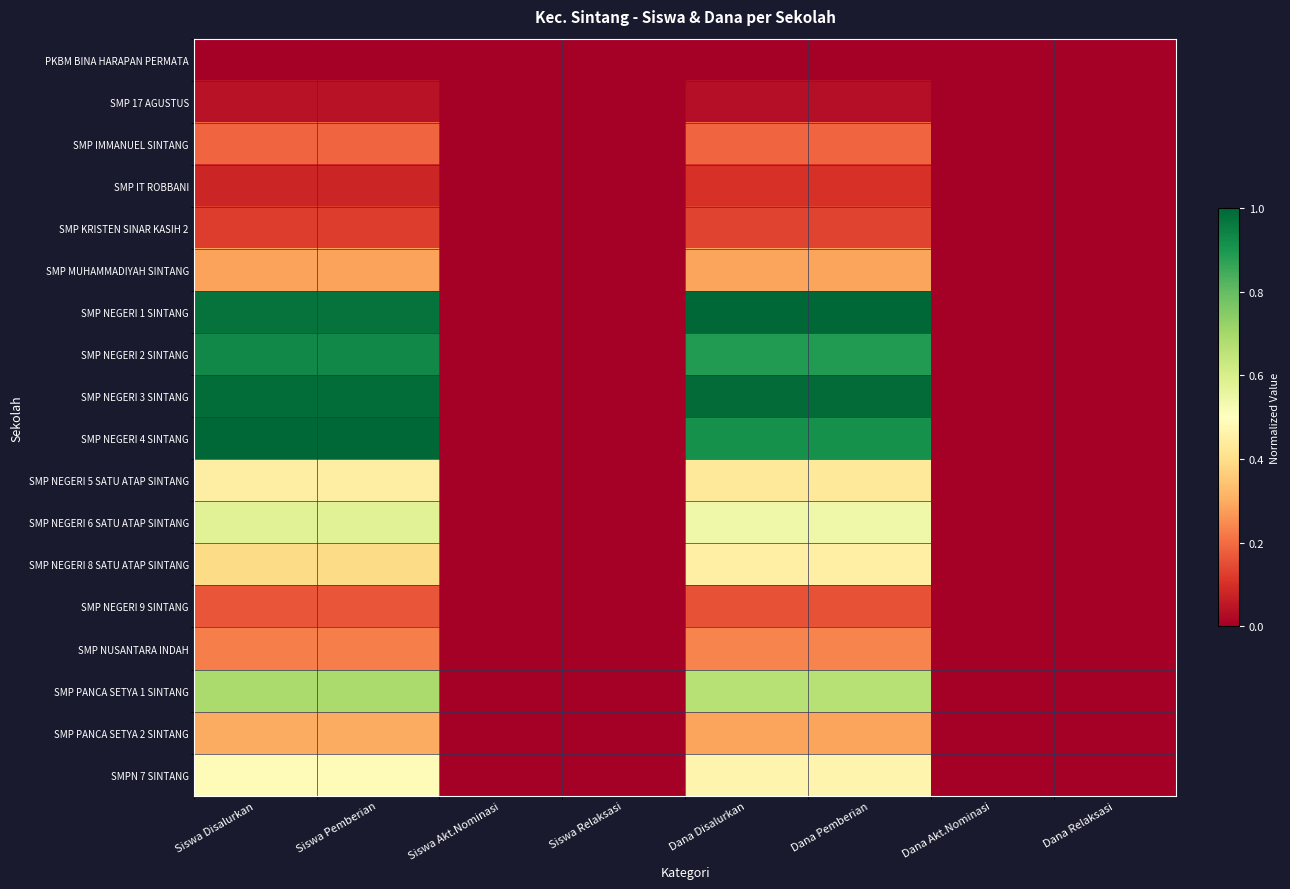

How many data points does each series have?

8